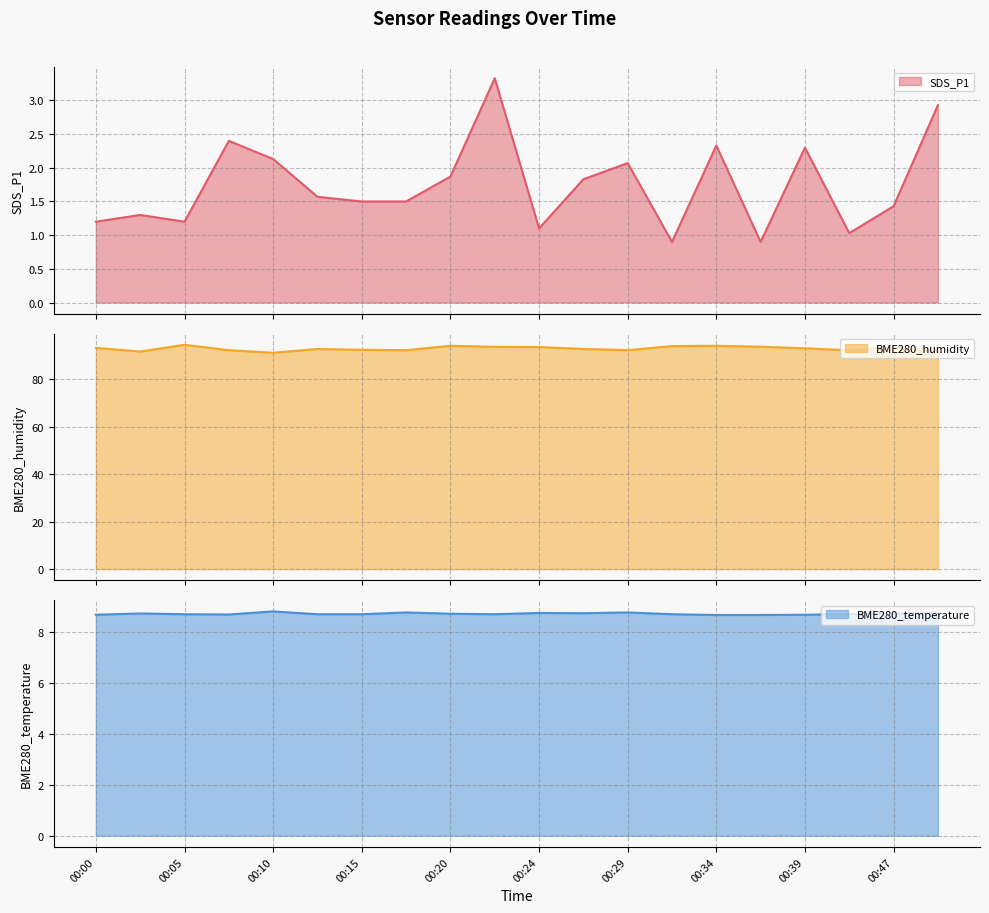

The value of BME280_humidity at 00:39 is 58.4. True or false?

False